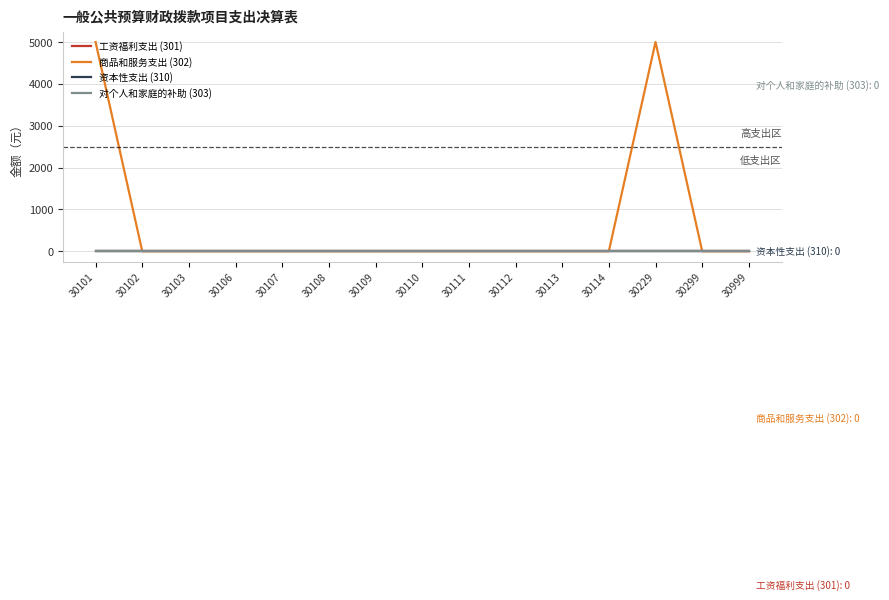

Reading left to right, transcribe all the data shown in this chart.

工资福利支出 (301): 30101=0	30102=0	30103=0	30106=0	30107=0	30108=0	30109=0	30110=0	30111=0	30112=0	30113=0	30114=0	30229=0	30299=0	30999=0
商品和服务支出 (302): 30101=5000	30102=0	30103=0	30106=0	30107=0	30108=0	30109=0	30110=0	30111=0	30112=0	30113=0	30114=0	30229=5000	30299=0	30999=0
资本性支出 (310): 30101=0	30102=0	30103=0	30106=0	30107=0	30108=0	30109=0	30110=0	30111=0	30112=0	30113=0	30114=0	30229=0	30299=0	30999=0
对个人和家庭的补助 (303): 30101=0	30102=0	30103=0	30106=0	30107=0	30108=0	30109=0	30110=0	30111=0	30112=0	30113=0	30114=0	30229=0	30299=0	30999=0